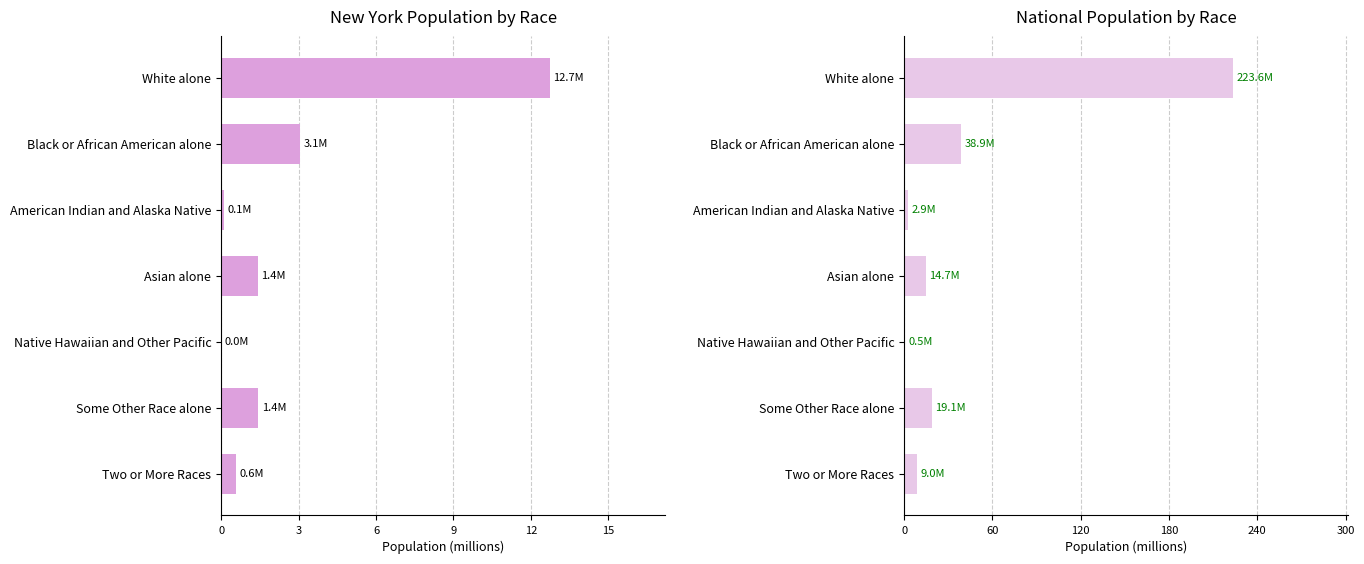

Between Asian alone and Two or More Races, which series saw the biggest shift?

National